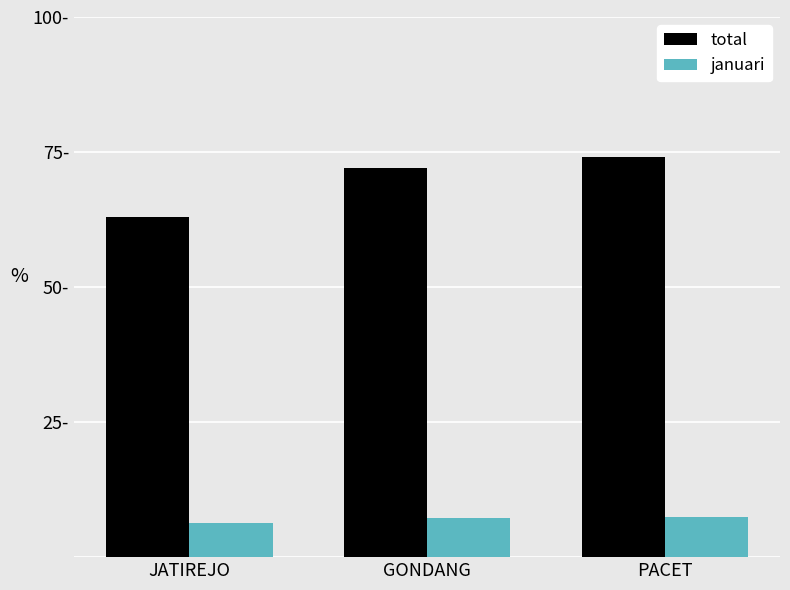

Is the value of total at GONDANG greater than the value of januari at PACET?

Yes